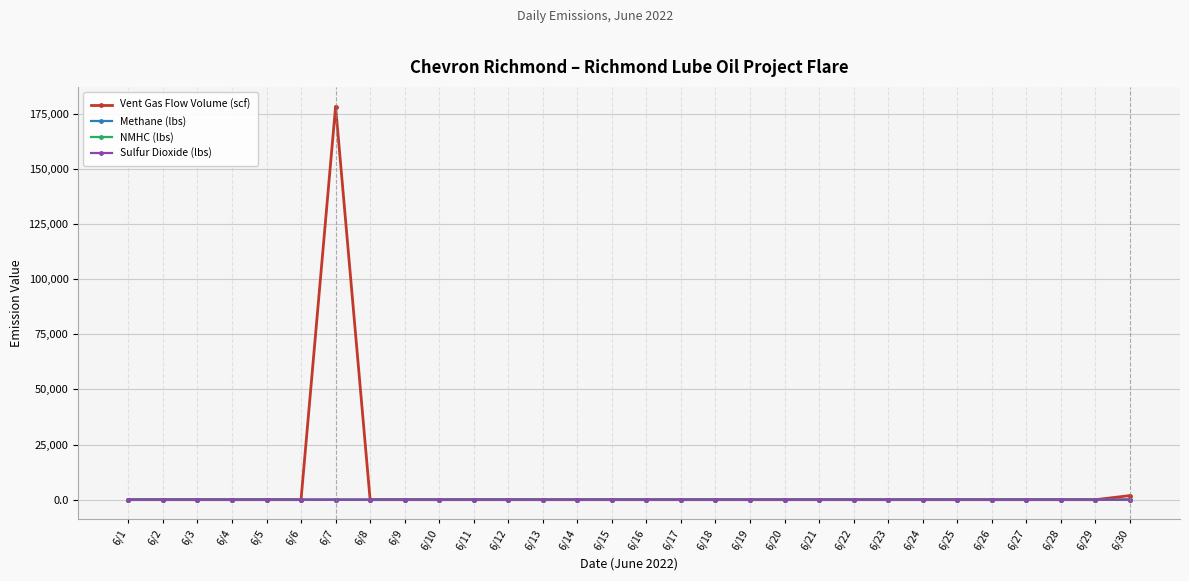

How many categories are shown in the chart?

30